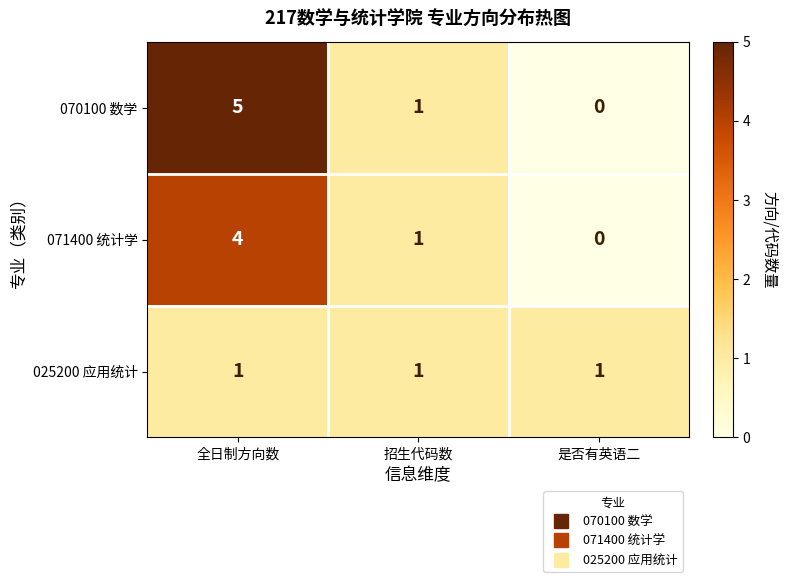

Which category has the highest value in the 070100 数学 series?

全日制方向数